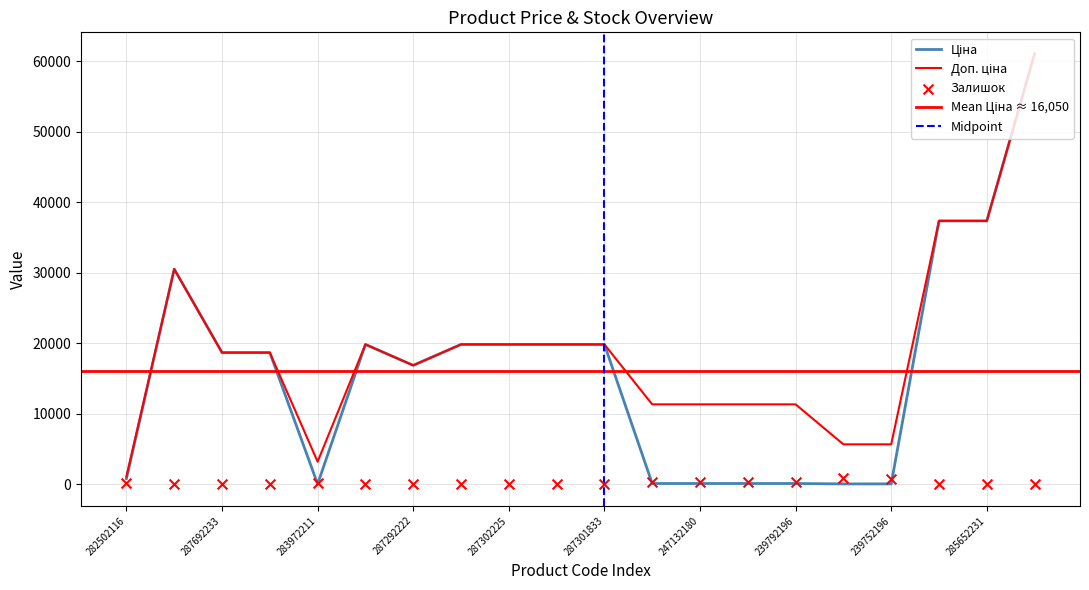

What are all the series names shown in the legend?

Ціна, Доп. ціна, Залишок